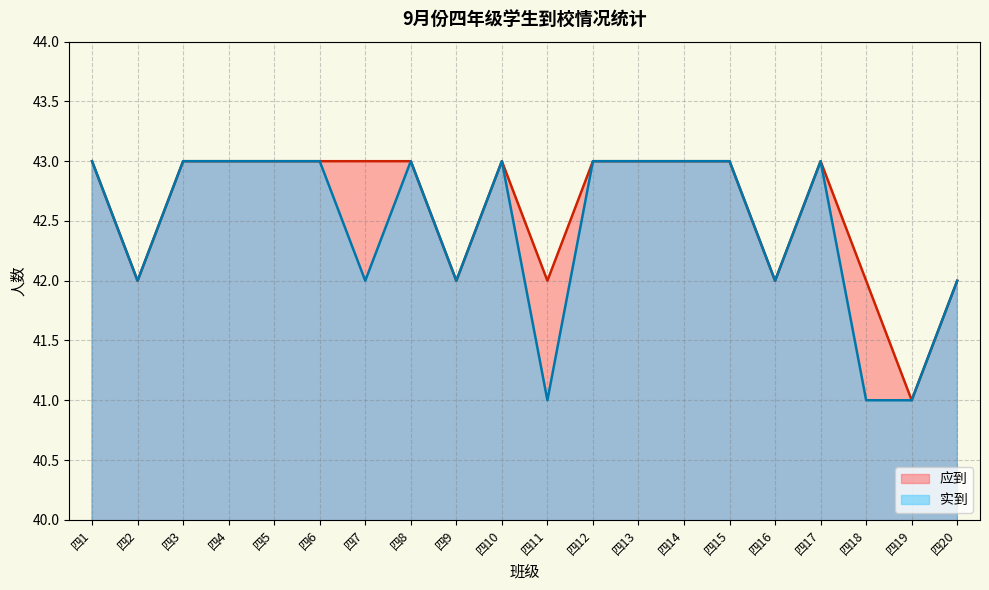

How many interior local peaks does the 应到 series have?

2